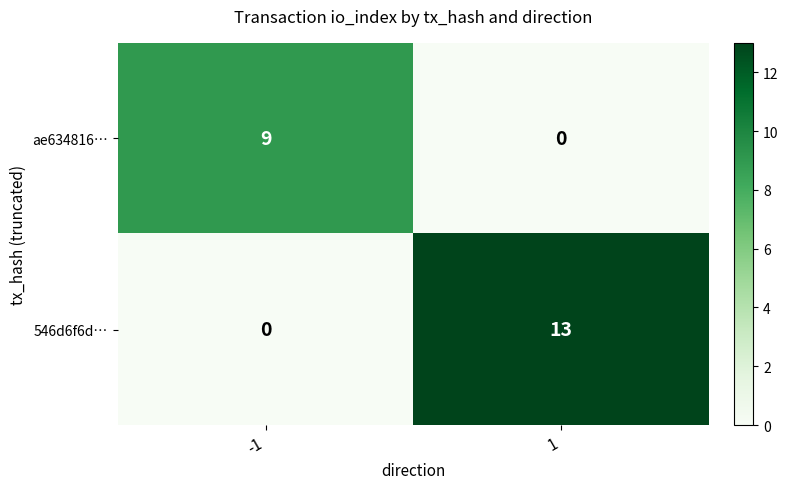

Rank the series by their maximum value, from highest to lowest.

546d6f6d…, ae634816…